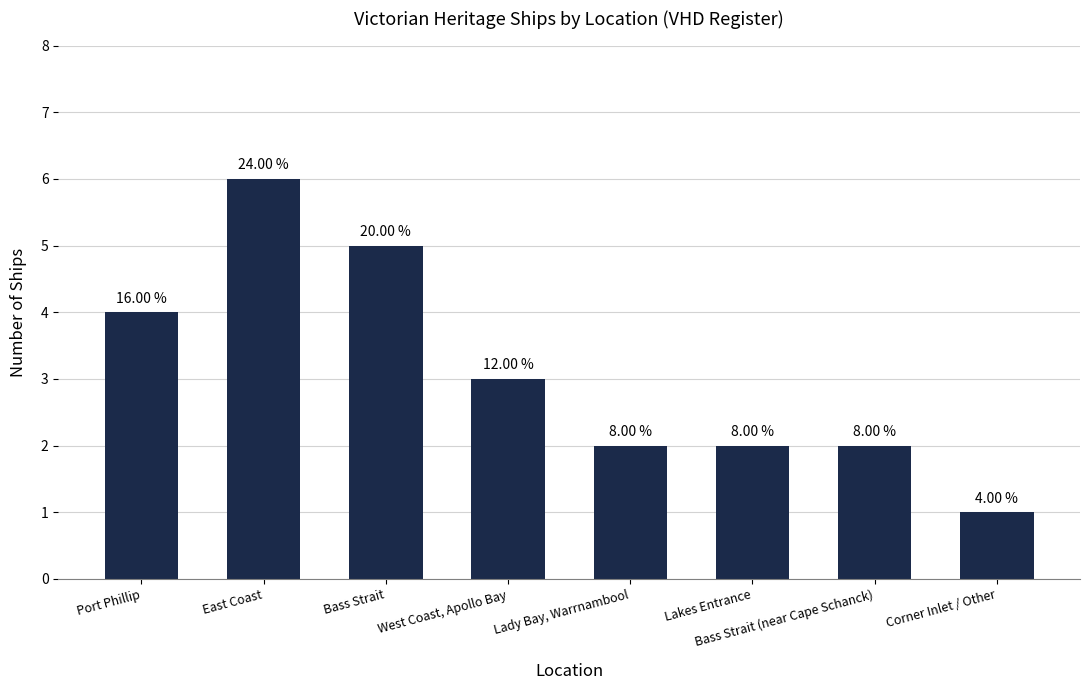

How many bars are there in total?

8